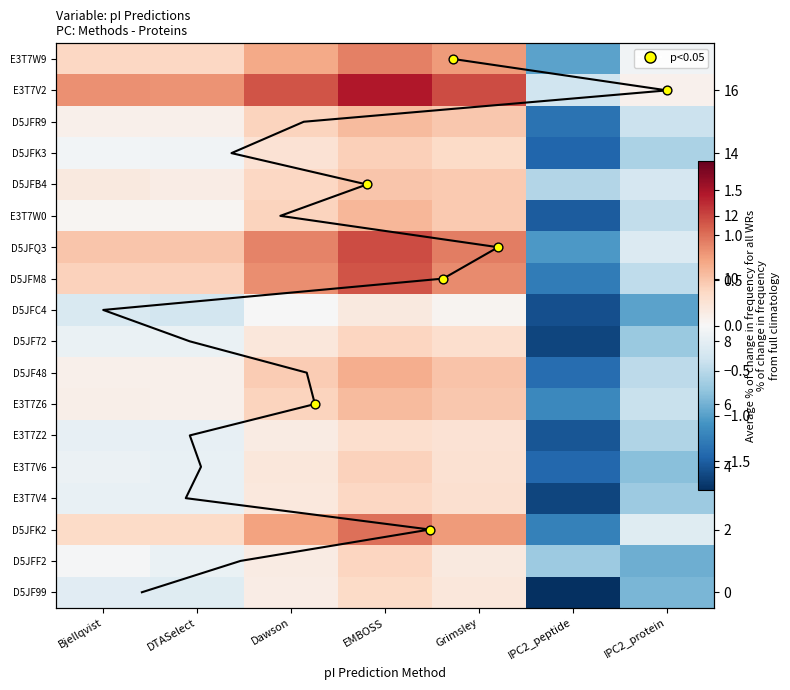

How many distinct data groups are displayed?

18